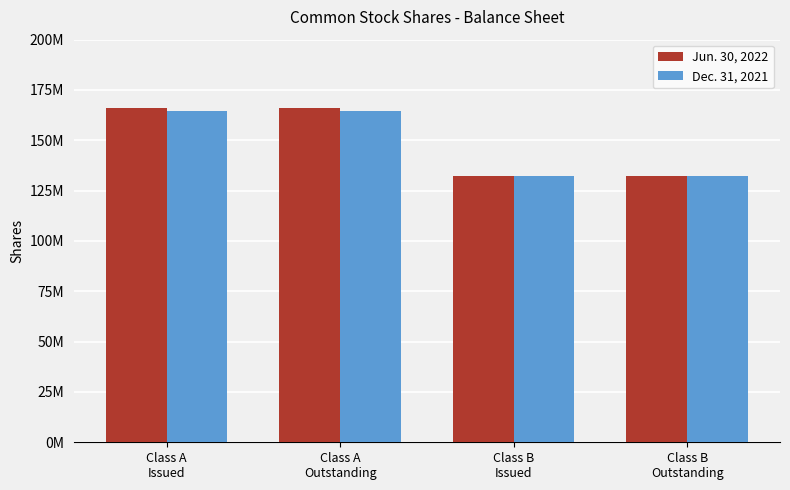

What is the label of the 2nd bar from the left?

Class A
Outstanding